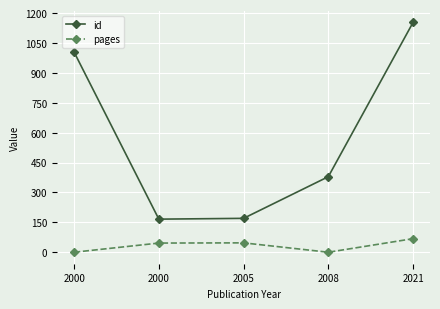

Reading left to right, transcribe all the data shown in this chart.

id: 1004	166	170	379	1153
pages: 0	46	47	0	68